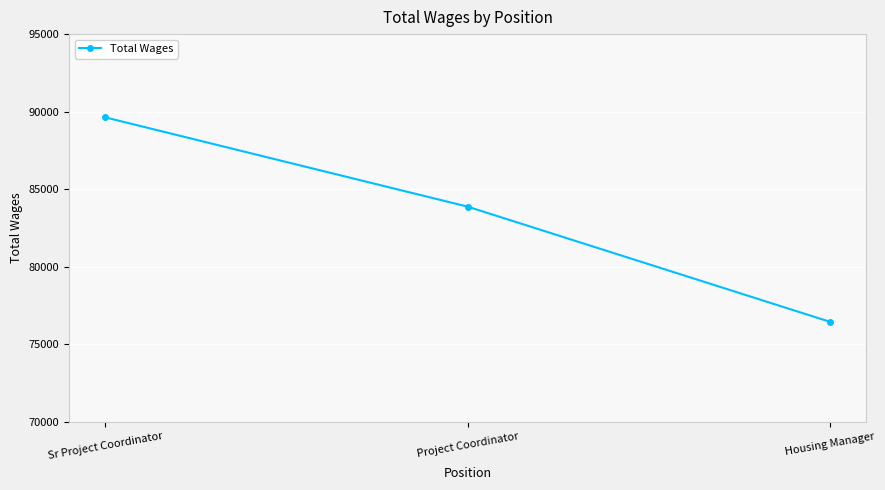

How many lines are shown in the chart?

1